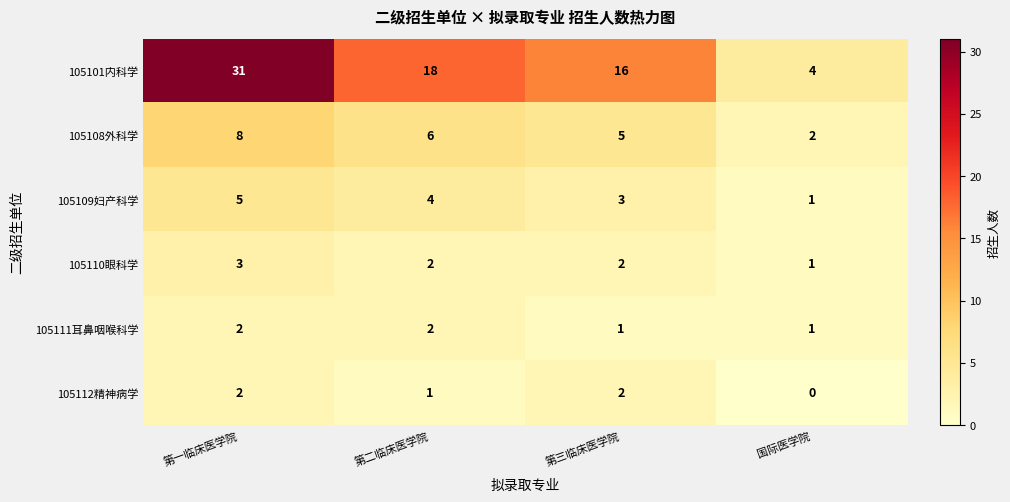

What is the sum of all 105112精神病学 values?

5